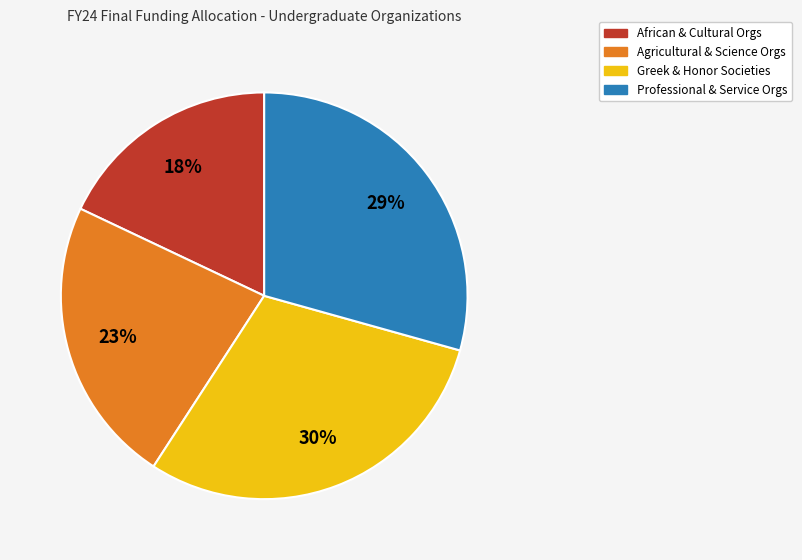

Does any single category account for the majority?

No